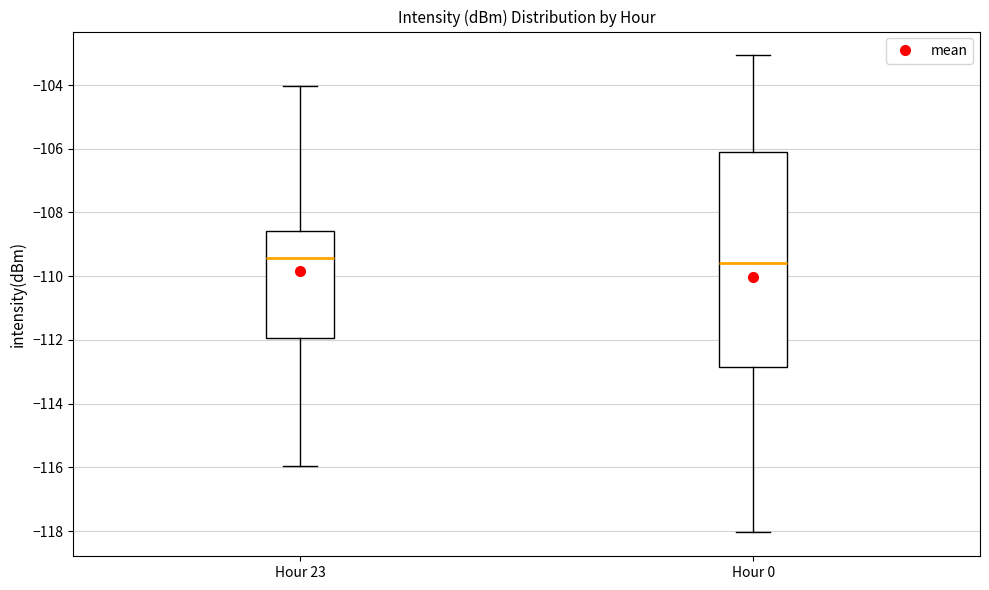

Reading left to right, transcribe this box plot: for each box, give where its median line is, the range the box spans, and where its two whiskers end, as read against the y-axis. The values are not printed on the chart, so give them approximately, as read against the axis.

Hour 23: median -109.4, box -112.0 to -108.6, whiskers -116.0 to -104.0
Hour 0: median -109.6, box -112.8 to -106.0, whiskers -118.0 to -103.0